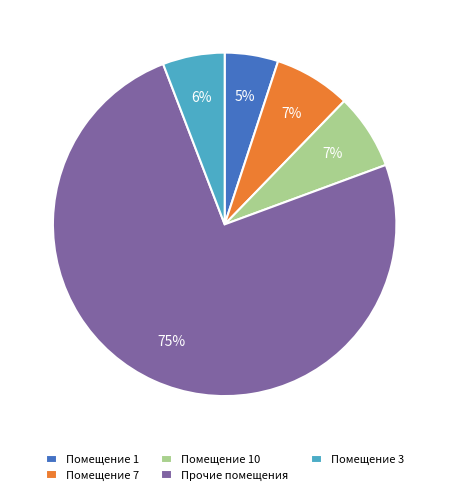

To the nearest percent, what portion does Помещение 1 represent?

5%